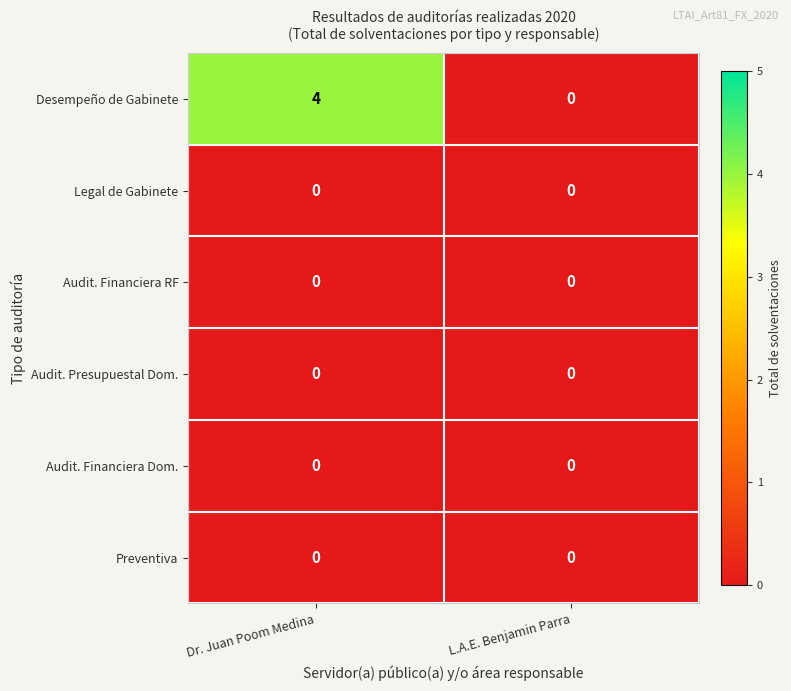

At which category is the sum across all series the highest?

Dr. Juan Poom Medina